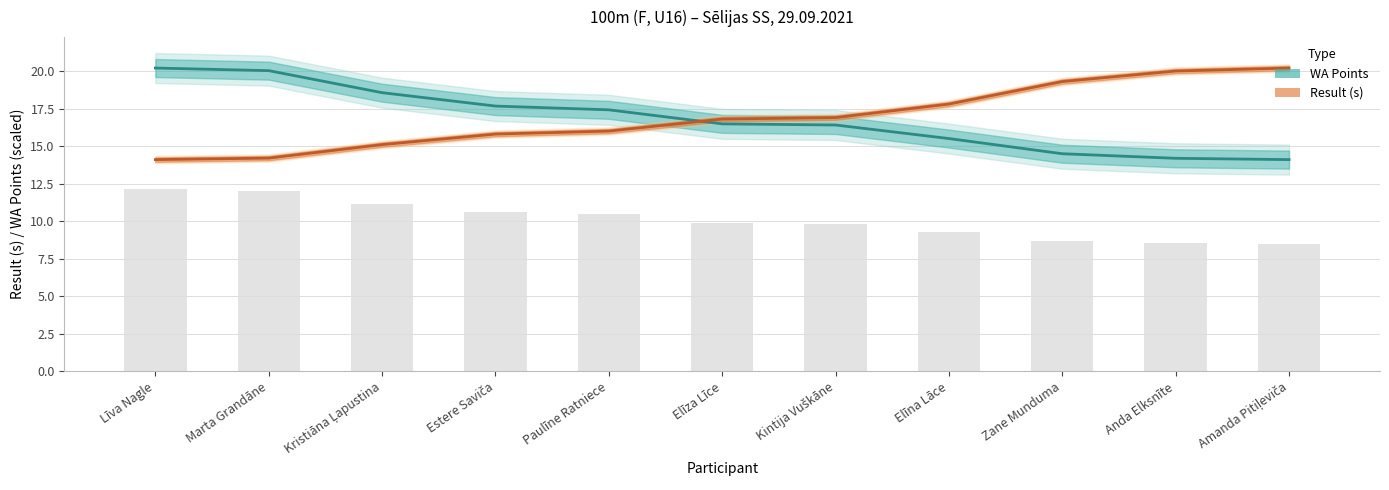

Rank the categories by WA Points value from lowest to highest.

Amanda Pitiļeviča, Anda Elksnīte, Zane Munduma, Elīna Lāce, Kintija Vuškāne, Elīza Līce, Paulīne Ratniece, Estere Saviča, Kristiāna Ļapustina, Marta Grandāne, Līva Nagle